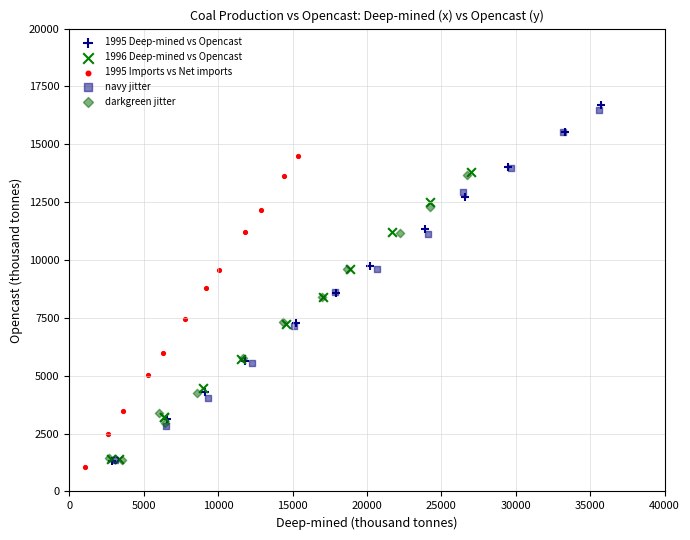

Which series has the widest spread of Y values?

1995 Deep-mined vs Opencast